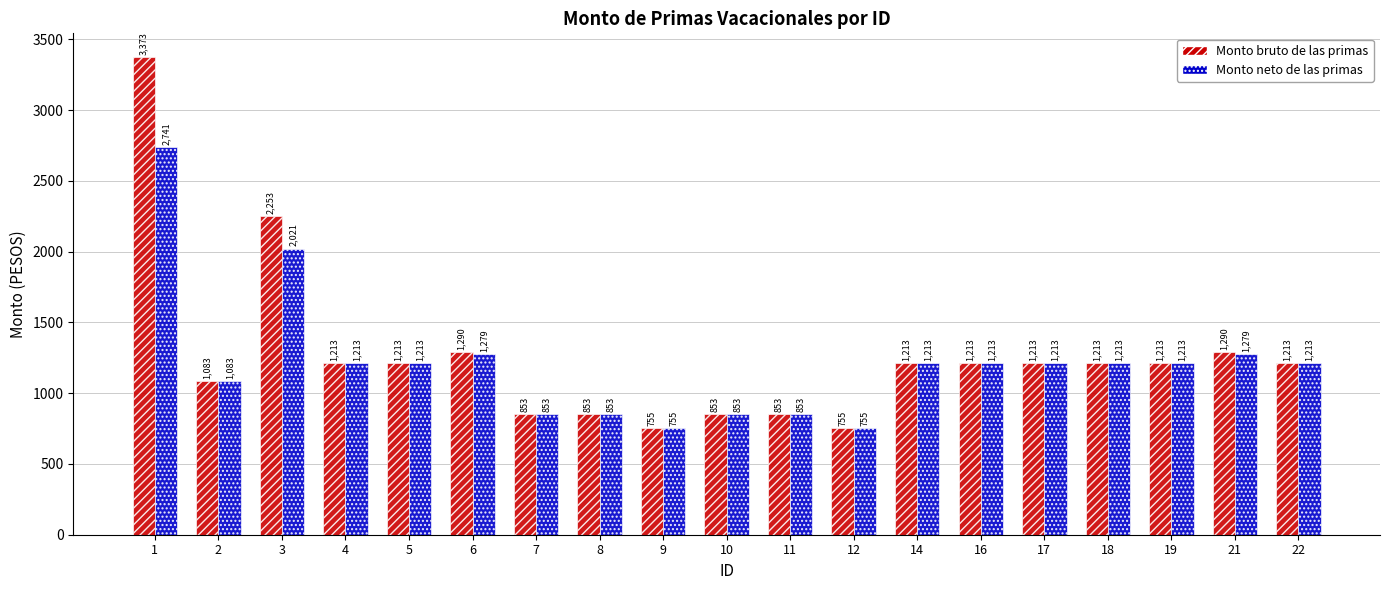

What is the sum of the Monto bruto de las primas values at 6 and 19?

2503